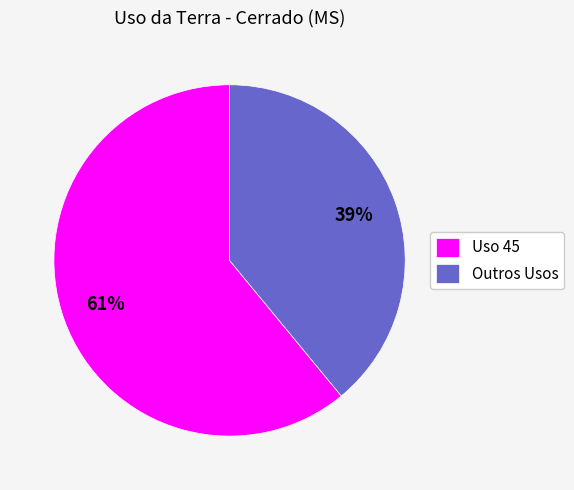

Is there a majority slice in this chart?

Yes